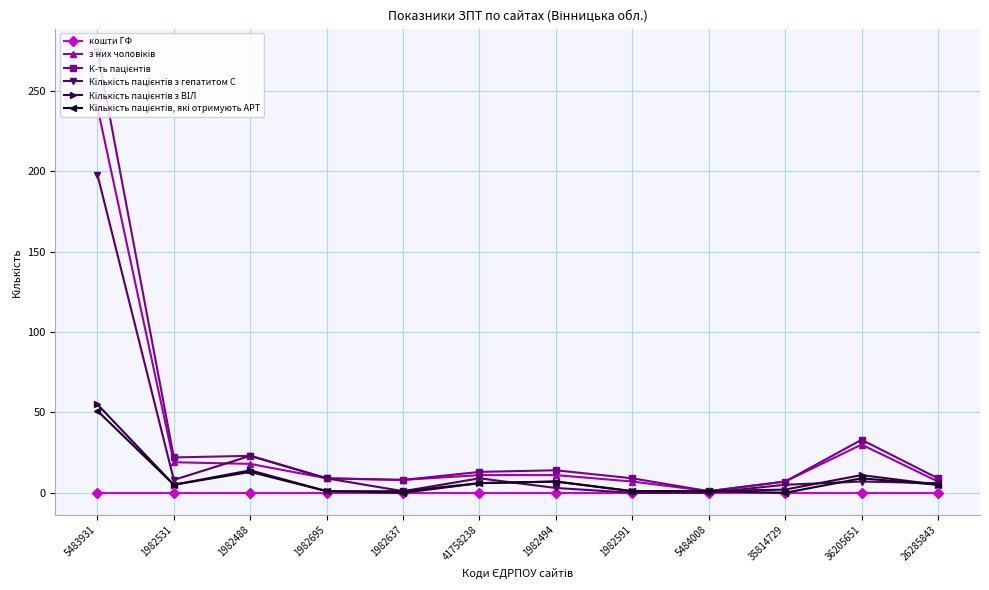

At which category is the sum across all series the highest?

5483931